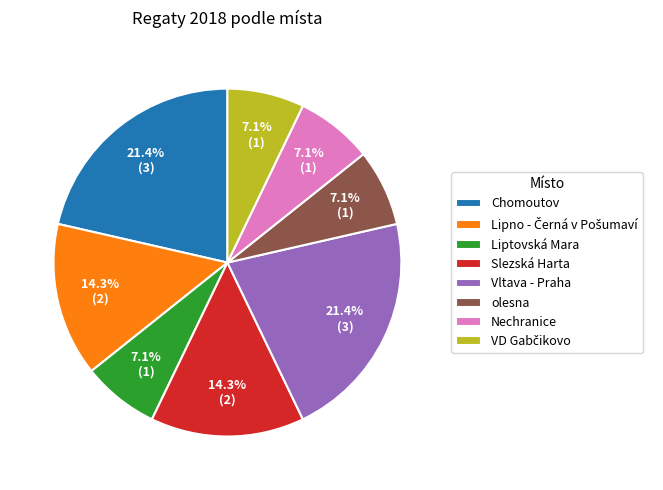

The Slezská Harta slice represents 14% of the pie. True or false?

True